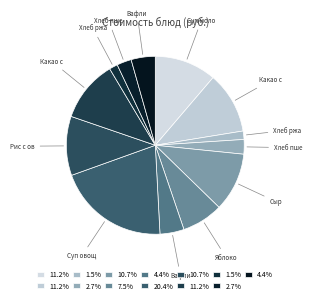

How many slices are in this pie chart?

13